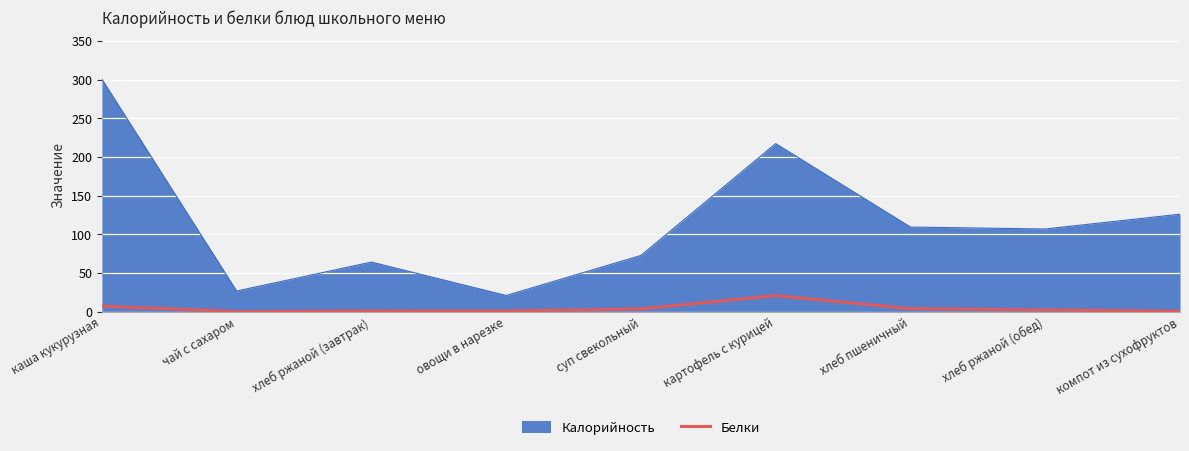

Which series has the largest range (max minus min)?

Калорийность